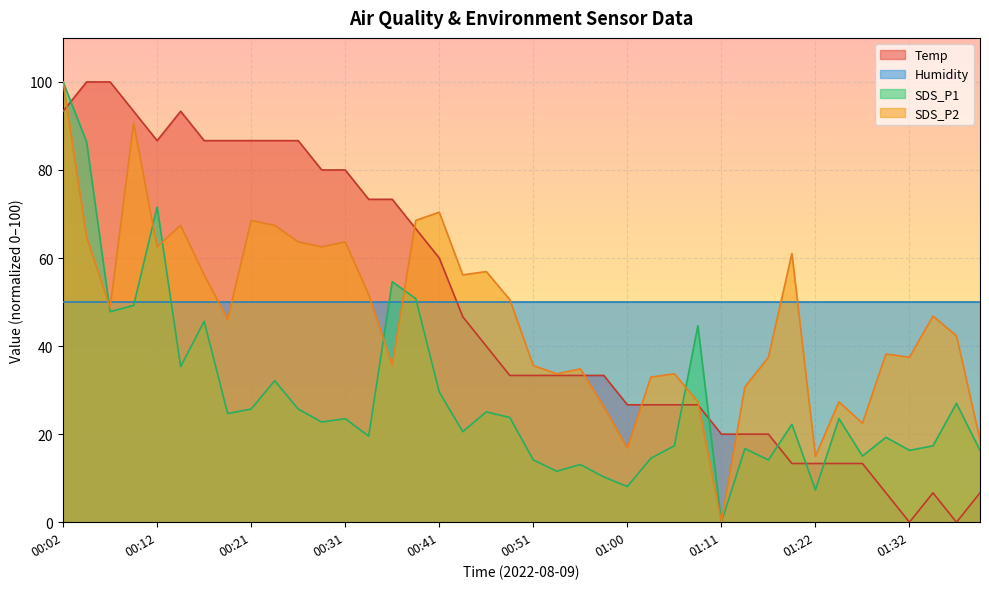

List the labels in order of SDS_P1 value, smallest first.

01:11, 01:22, 01:00, 00:58, 00:53, 00:55, 00:51, 01:16, 01:03, 01:27, 01:32, 01:40, 01:14, 01:06, 01:35, 01:30, 00:33, 00:43, 01:19, 00:29, 00:31, 01:25, 00:48, 00:19, 00:46, 00:21, 00:26, 01:37, 00:41, 00:24, 00:14, 01:09, 00:16, 00:07, 00:09, 00:38, 00:36, 00:12, 00:04, 00:02